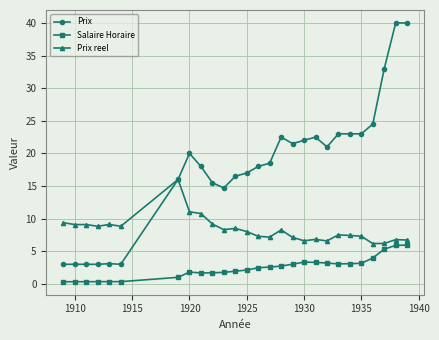

What is the difference between the maximum and minimum values in the Salaire Horaire series?

5.6